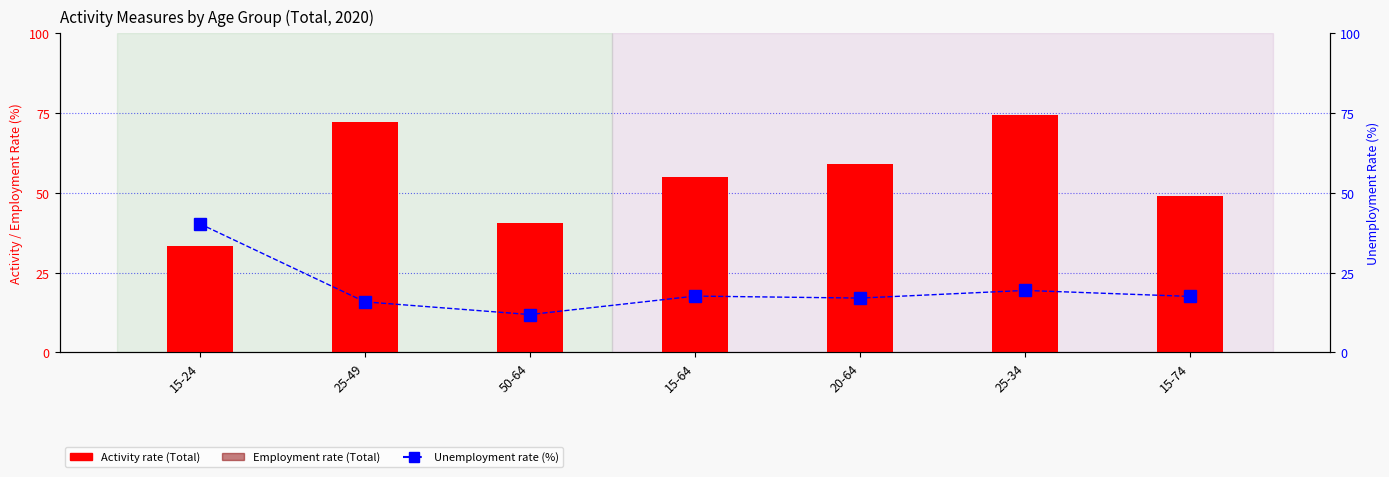

Rank the series by their average value, from highest to lowest.

Activity rate (Total), Employment rate (Total), Unemployment rate (%)